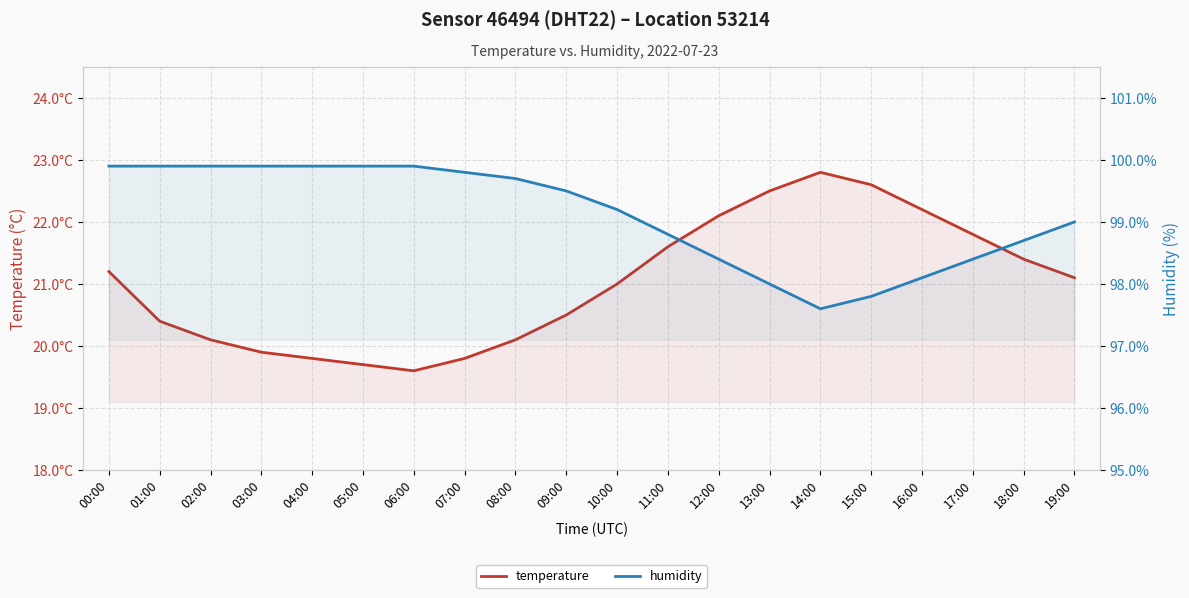

True or false: humidity and temperature intersect in this chart.

False